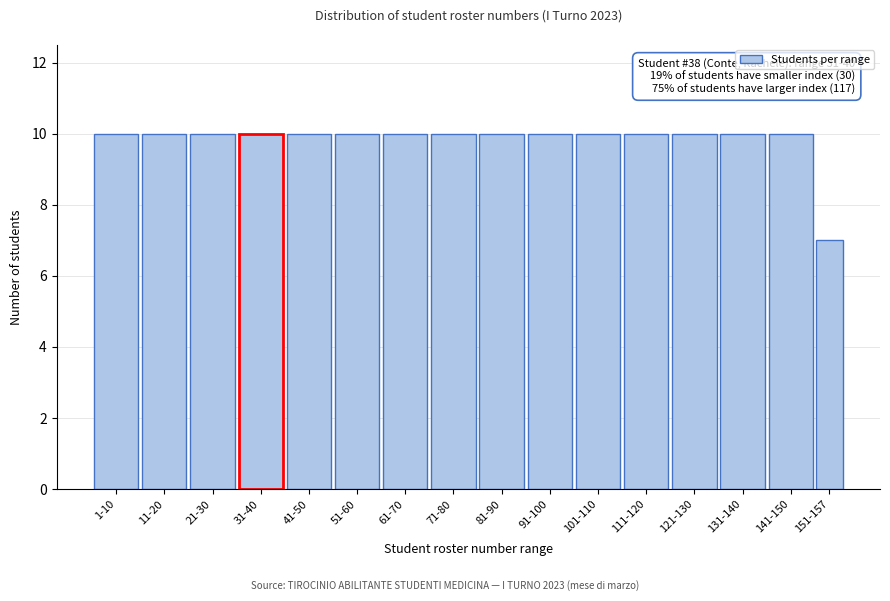

Reading right to left, transcribe all the data shown in this chart.

151-157=7	141-150=10	131-140=10	121-130=10	111-120=10	101-110=10	91-100=10	81-90=10	71-80=10	61-70=10	51-60=10	41-50=10	31-40=10	21-30=10	11-20=10	1-10=10